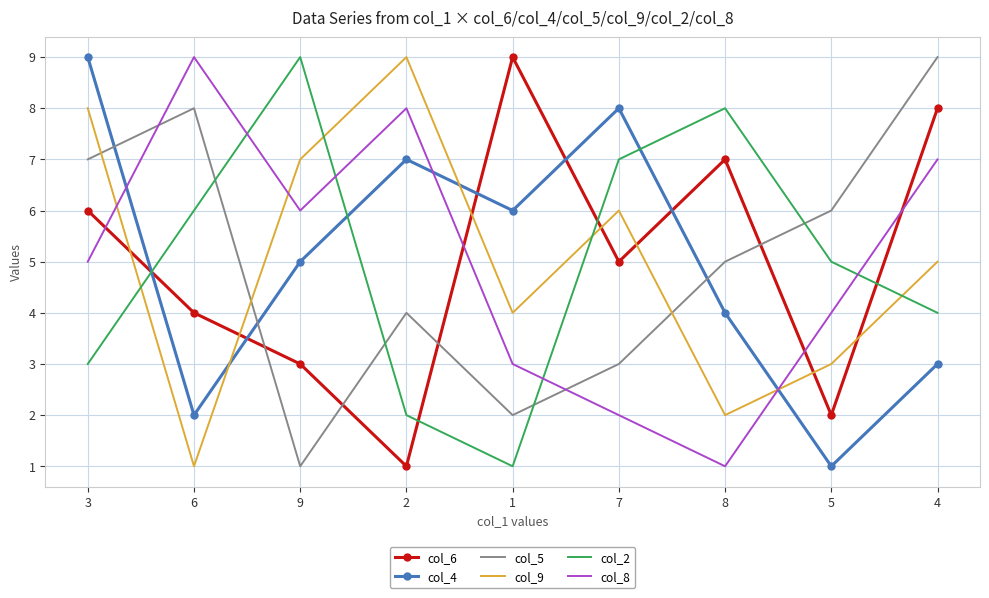

What is the sum of all col_4 values?

45